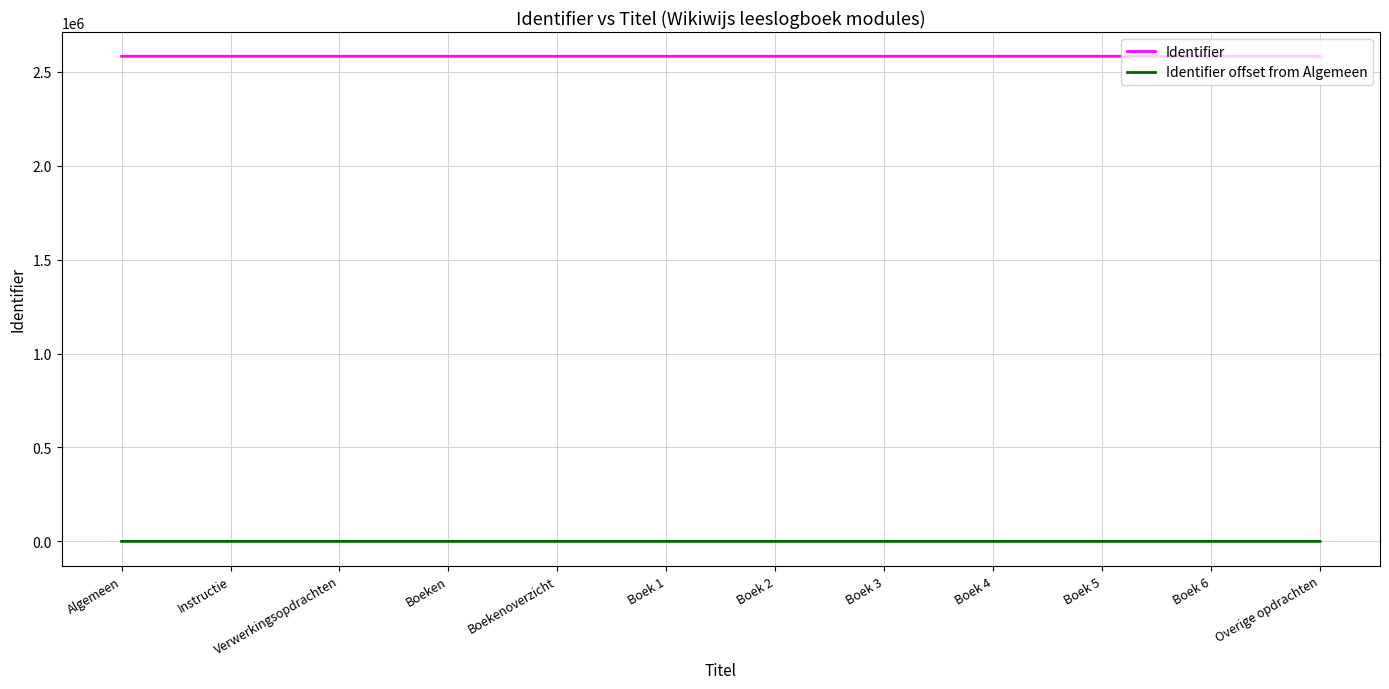

What is the lowest value of the Identifier series?

2582595